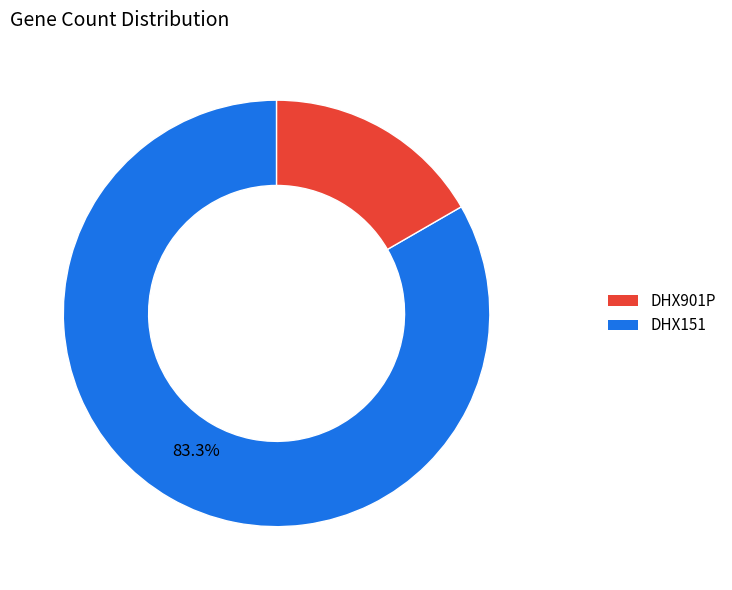

To the nearest percent, what is the average slice percentage?

50%